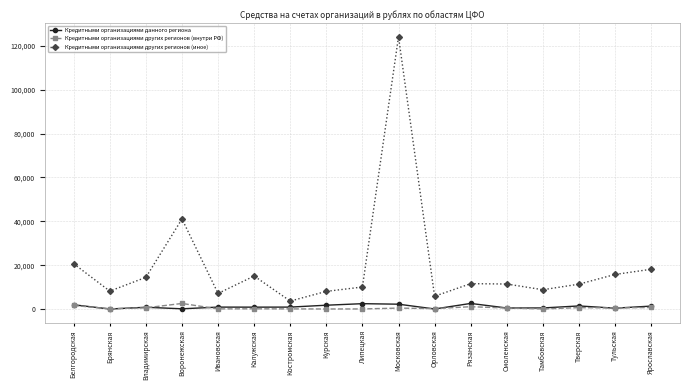

Is it true that Кредитными организациями других регионов (иное) equals 7099 at Ивановская?

True